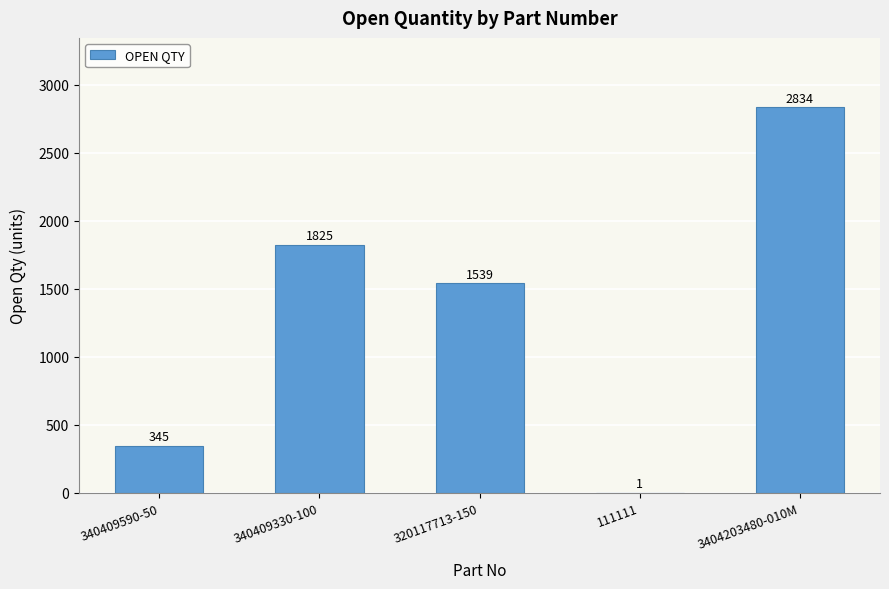

What is the maximum value shown in the chart?

2834